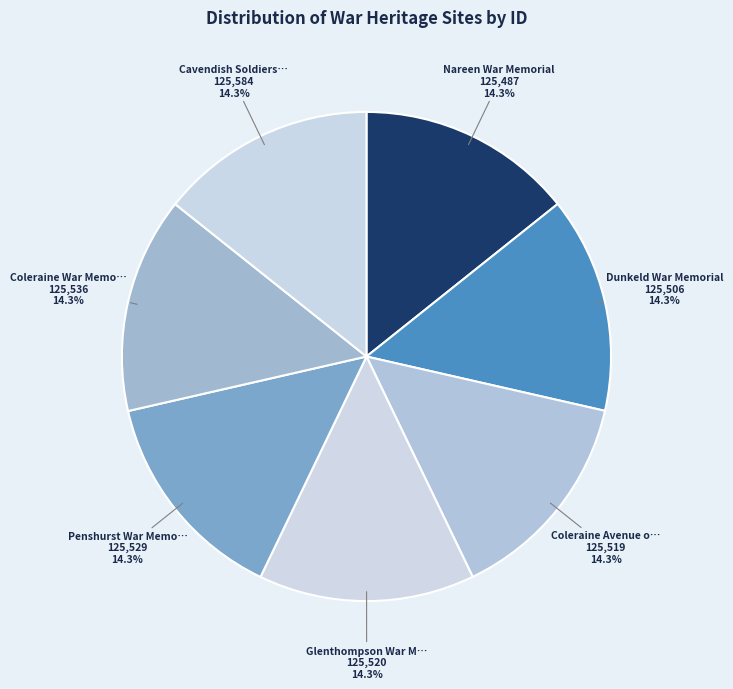

Does Penshurst War Memo… account for over 50% of the chart?

No